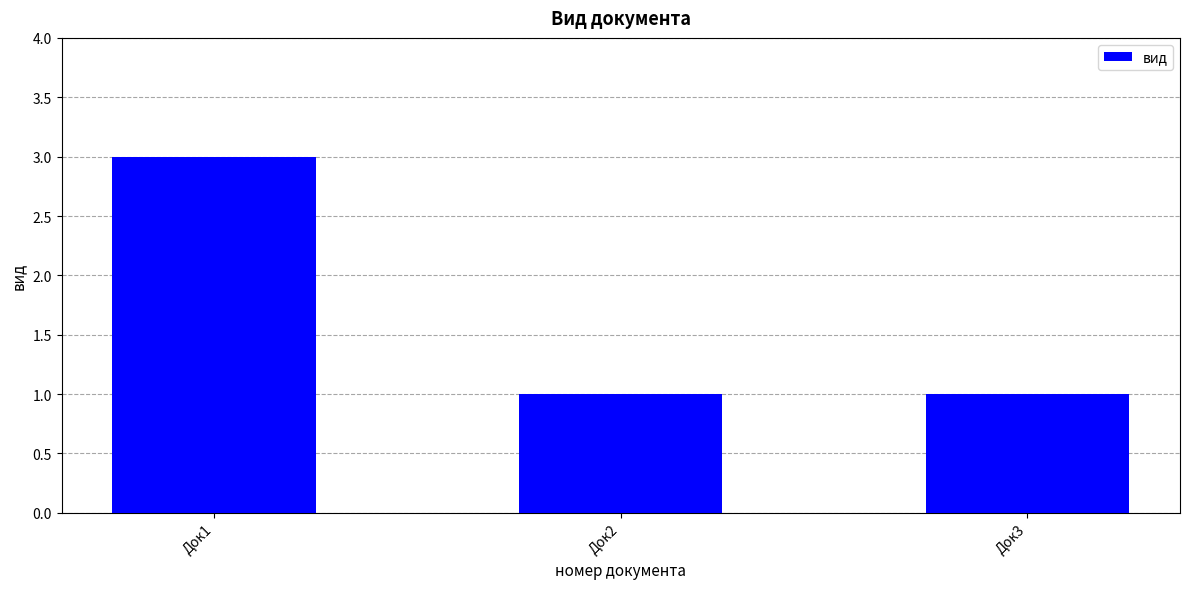

Between Док1 and Док3, which is larger?

Док1